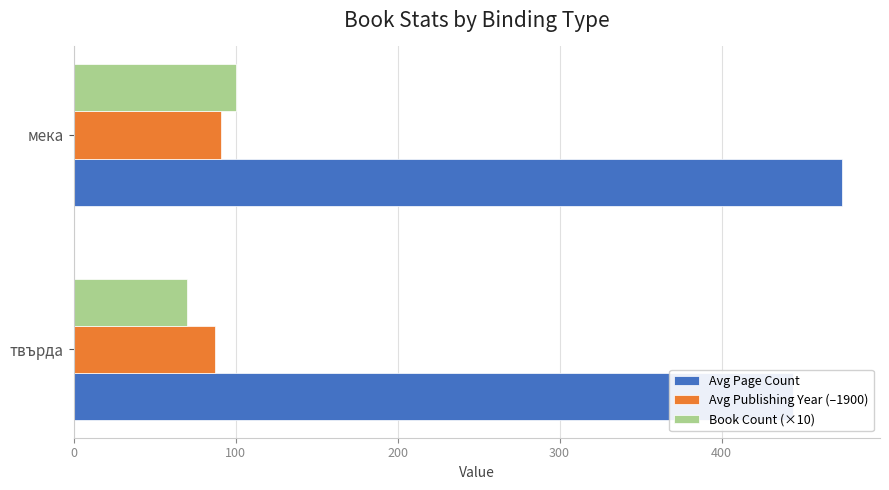

What is the minimum value for Book Count (×10)?

70.0